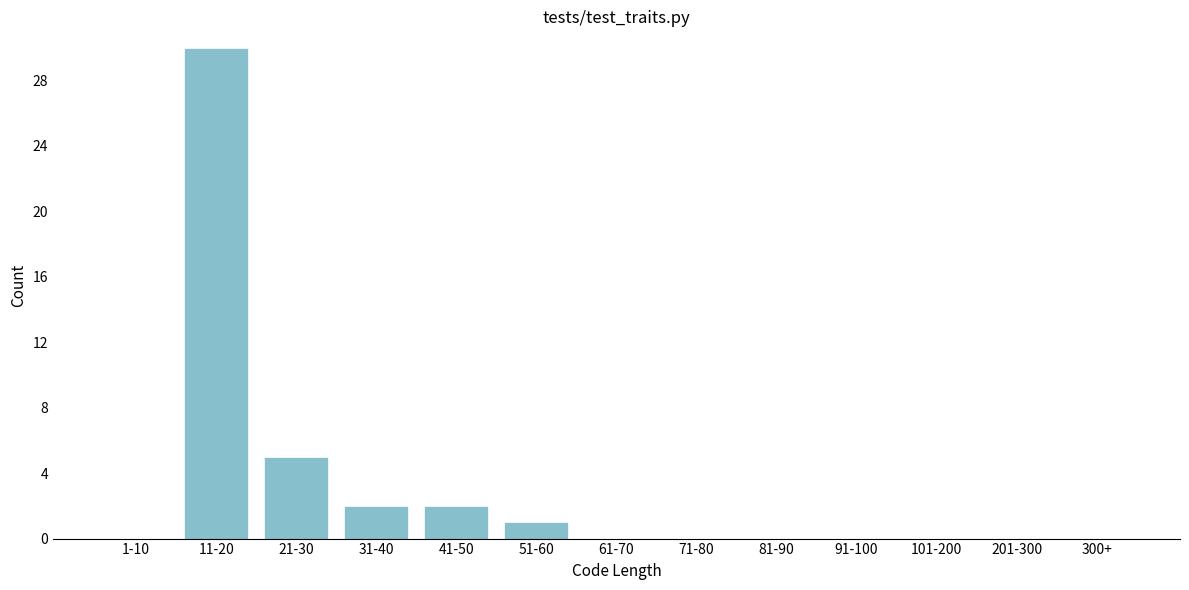

Reading left to right, extract all data points from this chart.

1-10=0	11-20=30	21-30=5	31-40=2	41-50=2	51-60=1	61-70=0	71-80=0	81-90=0	91-100=0	101-200=0	201-300=0	300+=0